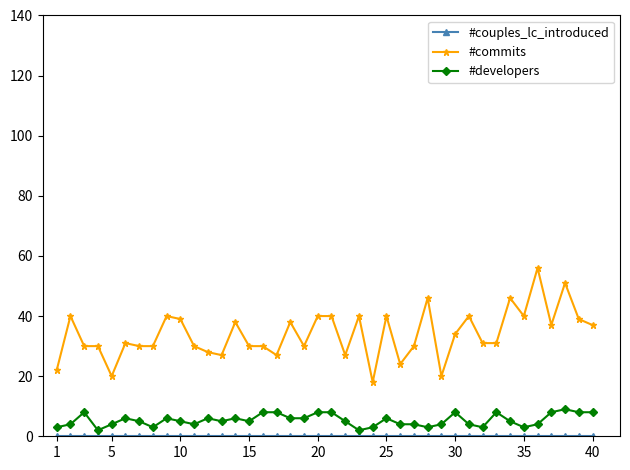

What is the greatest value displayed?

56